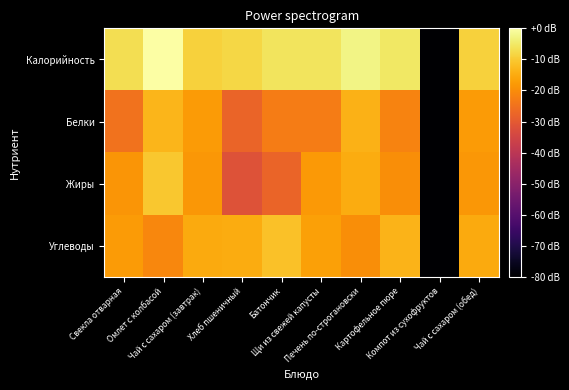

Reading left to right, what are all the values shown in this chart?

Калорийность: Свекла отварная=-6.7	Омлет с колбасой=0.0	Чай с сахаром (завтрак)=-8.8	Хлеб пшеничный=-8.0	Батончик=-5.6	Щи из свежей капусты=-5.8	Печень по-строгановски=-2.6	Картофельное пюре=-5.2	Компот из сухофруктов=-80.0	Чай с сахаром (обед)=-8.8
Белки: Свекла отварная=-24.8	Омлет с колбасой=-13.4	Чай с сахаром (завтрак)=-17.7	Хлеб пшеничный=-27.8	Батончик=-23.0	Щи из свежей капусты=-23.0	Печень по-строгановски=-14.0	Картофельное пюре=-21.8	Компот из сухофруктов=-80.0	Чай с сахаром (обед)=-17.7
Жиры: Свекла отварная=-18.4	Омлет с колбасой=-10.6	Чай с сахаром (завтрак)=-18.2	Хлеб пшеничный=-31.8	Батончик=-27.8	Щи из свежей капусты=-18.0	Печень по-строгановски=-14.7	Картофельное пюре=-19.7	Компот из сухофруктов=-80.0	Чай с сахаром (обед)=-18.2
Углеводы: Свекла отварная=-17.5	Омлет с колбасой=-21.0	Чай с сахаром (завтрак)=-15.0	Хлеб пшеничный=-14.9	Батончик=-11.6	Щи из свежей капусты=-16.8	Печень по-строгановски=-19.7	Картофельное пюре=-13.4	Компот из сухофруктов=-80.0	Чай с сахаром (обед)=-15.0